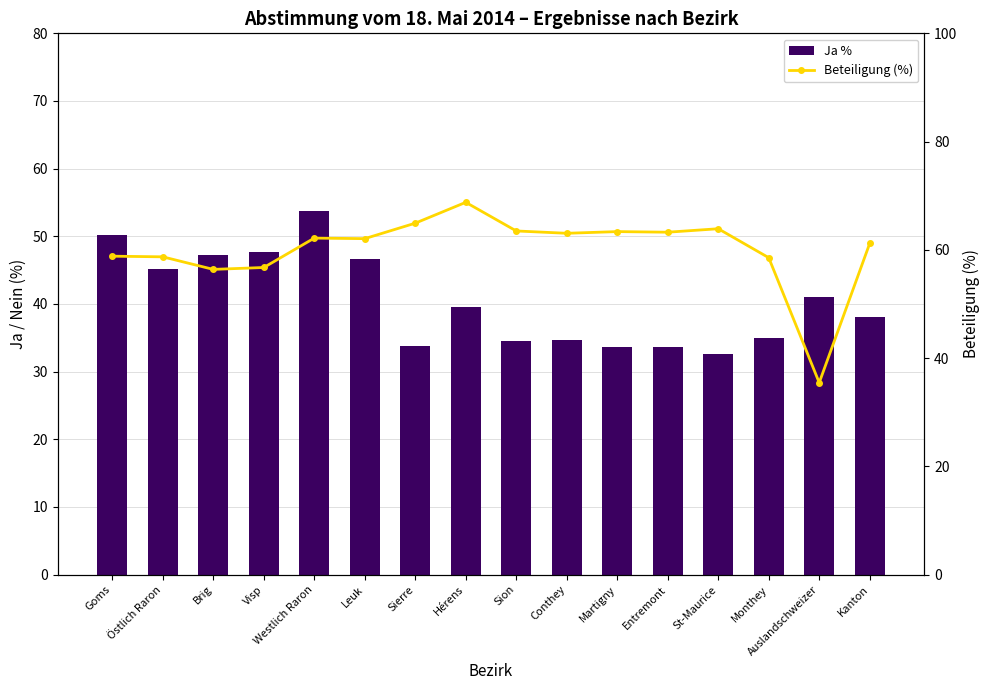

Is the value of Ja % at Auslandschweizer greater than the value of Beteiligung (%) at Conthey?

No